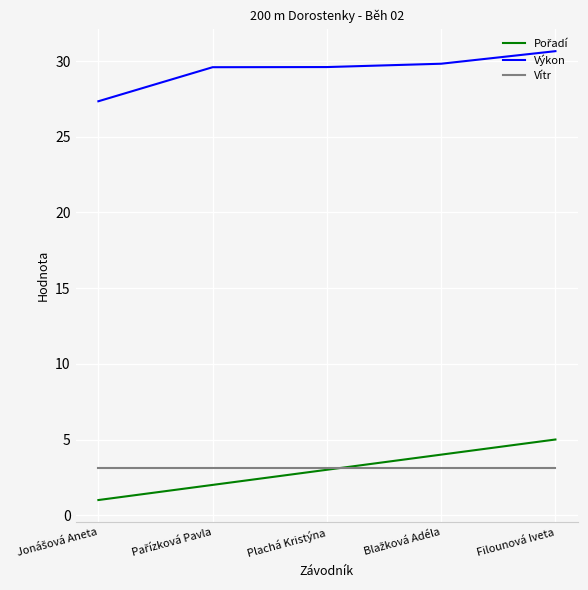

What position from the right is Plachá Kristýna?

3